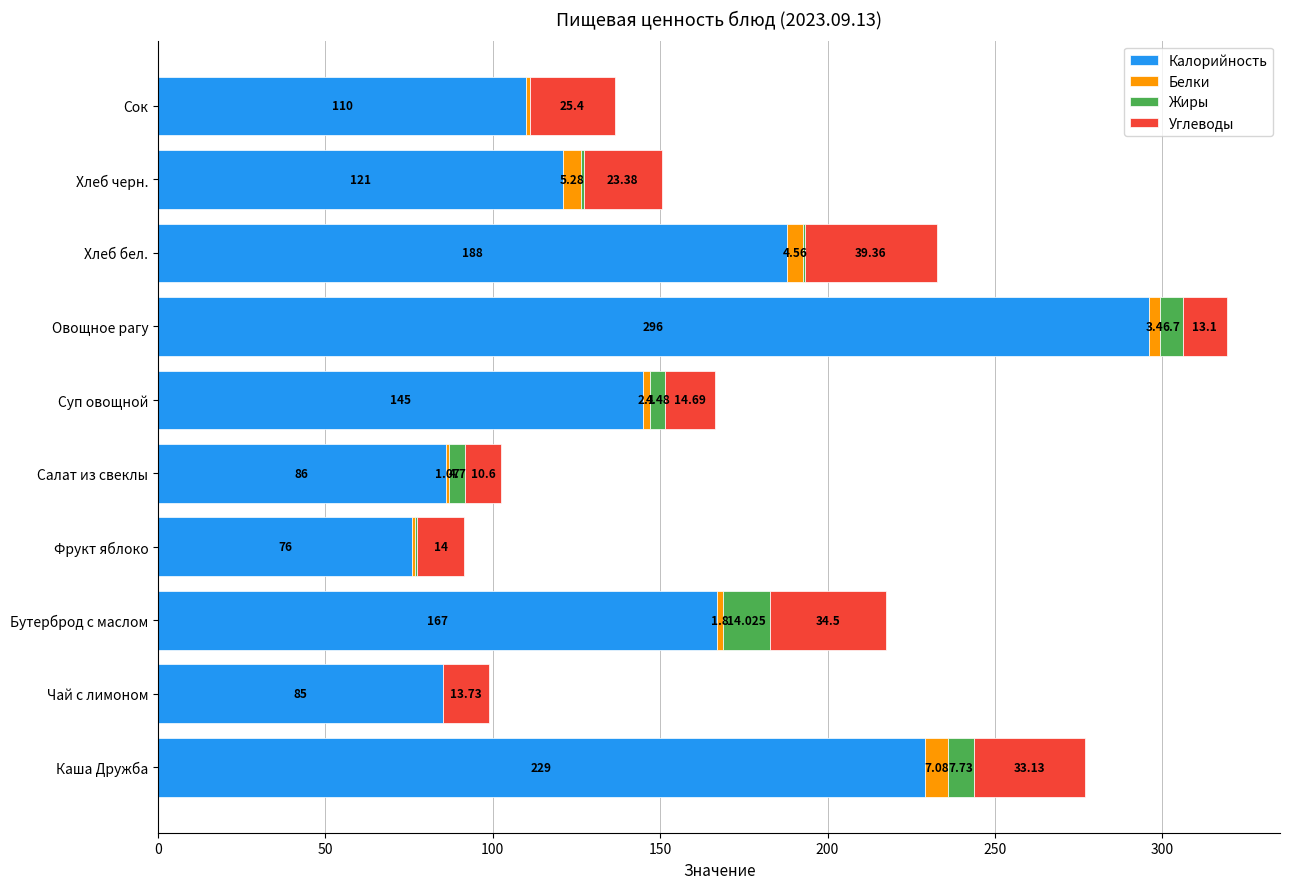

How many categories are shown in the chart?

10